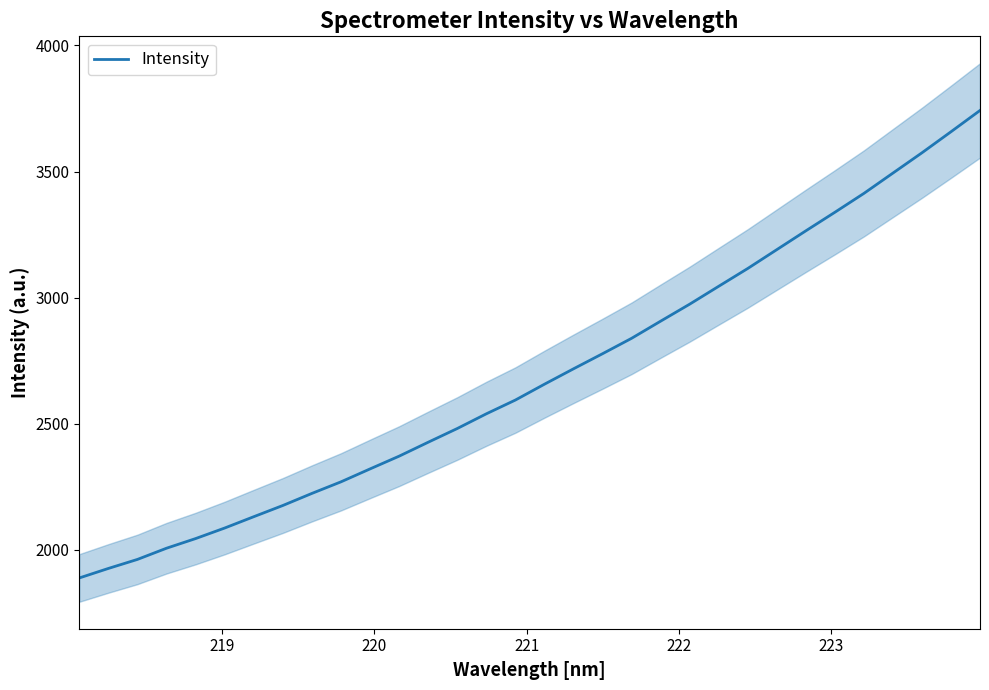

What is the minimum value for Intensity?

1888.7